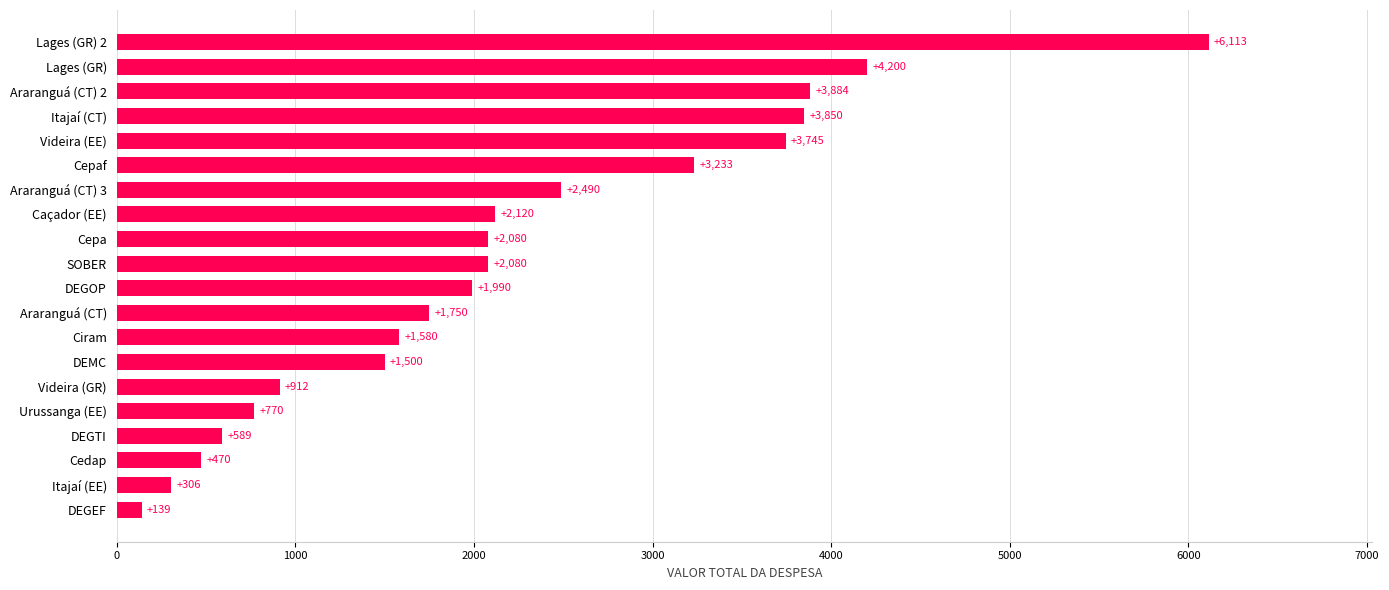

What position from the top is DEGEF?

20